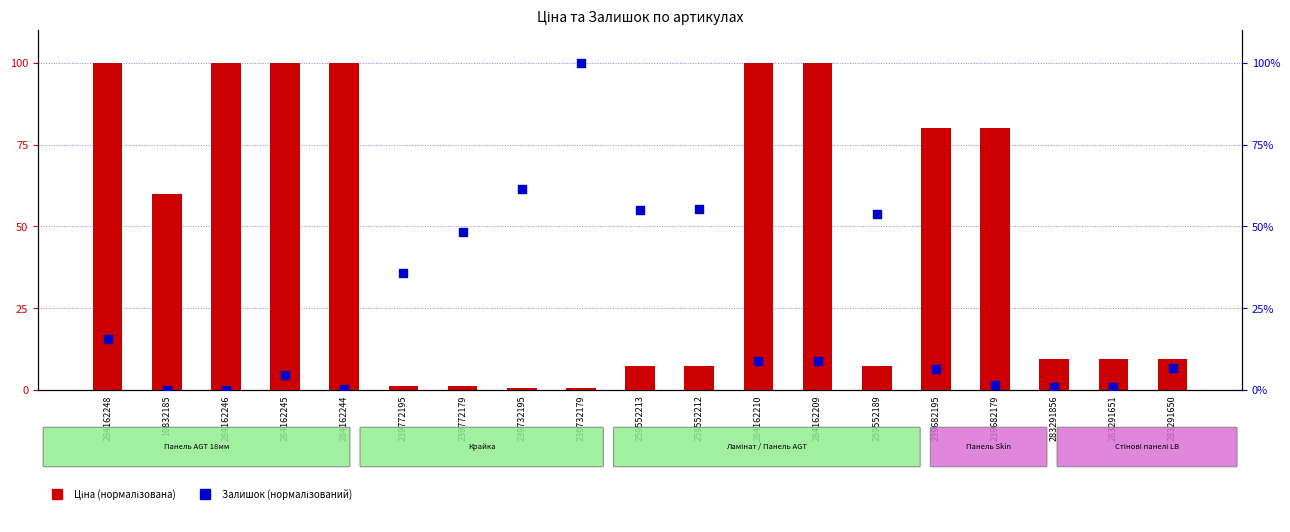

Which series contains the lowest Y value?

Залишок (норм.)